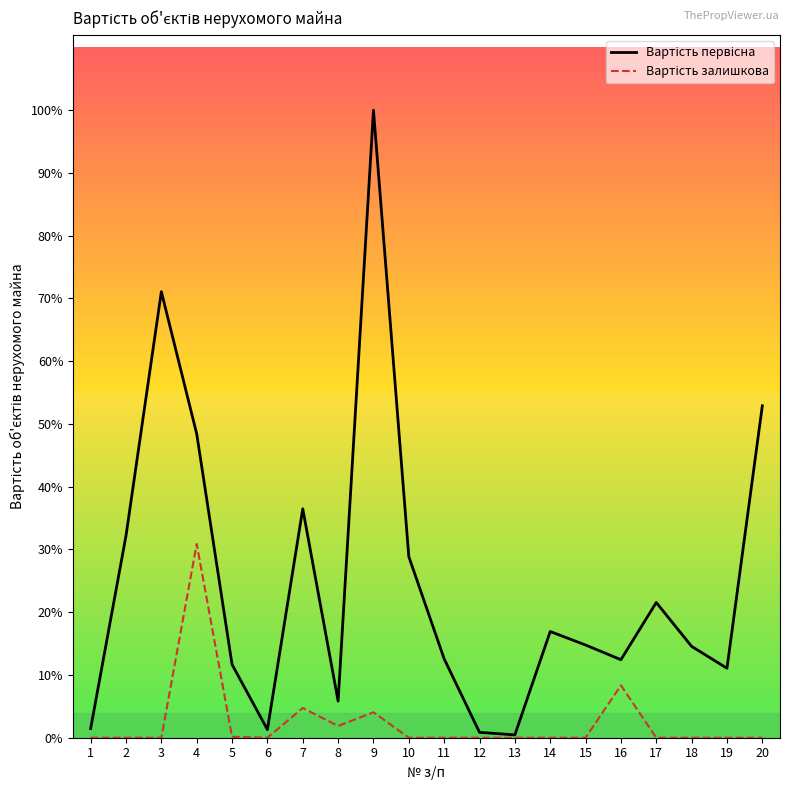

At which label is Вартість первісна closest to 44515?

4